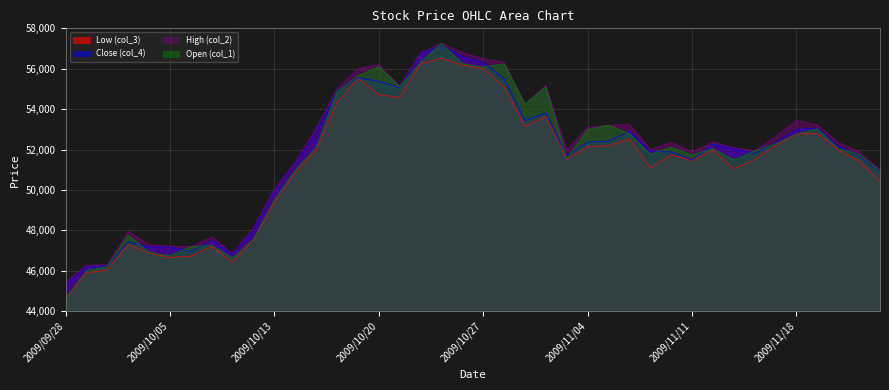

At which category does col_3 reach its first local peak?

2009/10/01